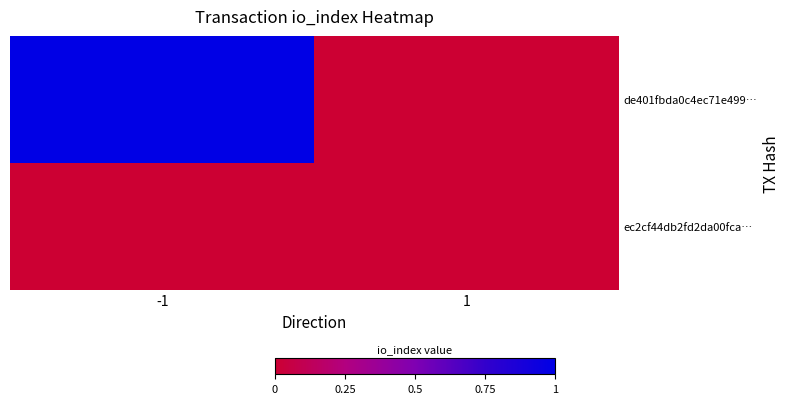

At how many categories does at least one series exceed 0?

1